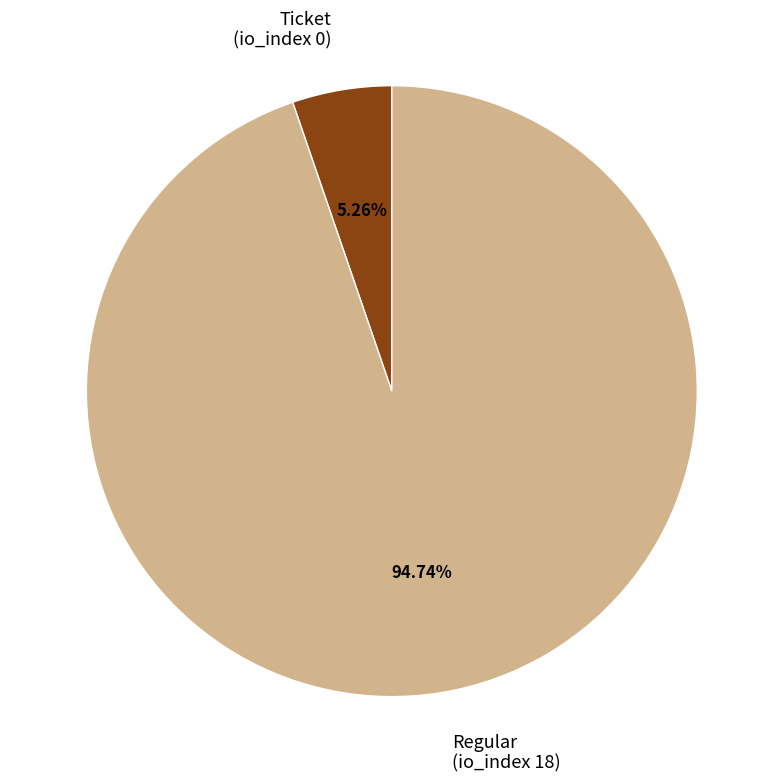

Rank the categories by value from highest to lowest.

Regular, Ticket